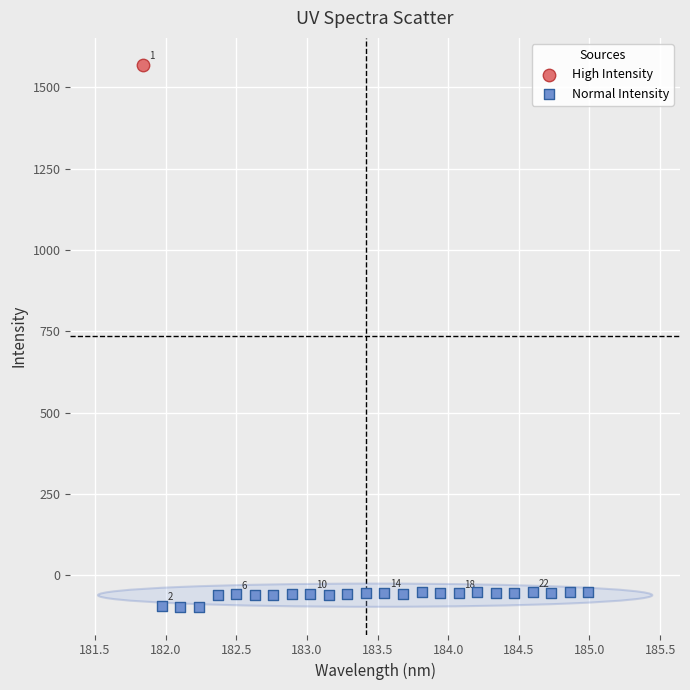

What are all the series names shown in the legend?

High Intensity, Normal Intensity